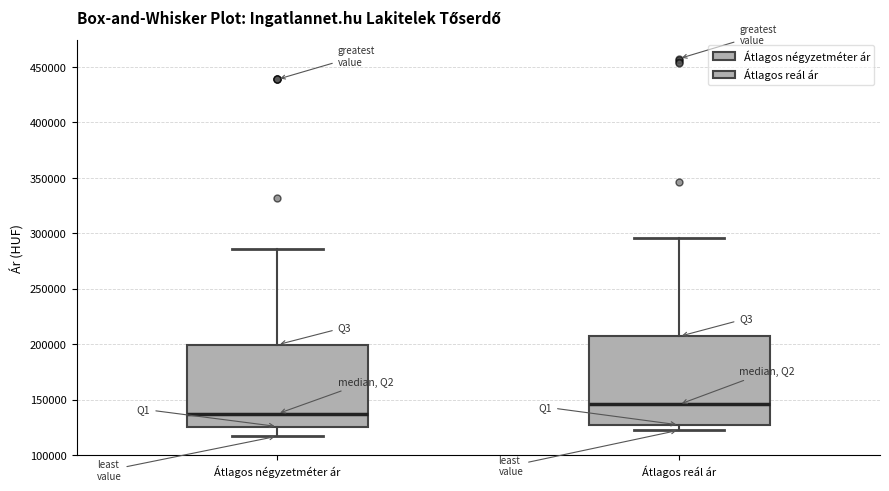

Comparing the boxes themselves (not the whiskers), which one is the tallest?

Átlagos reál ár